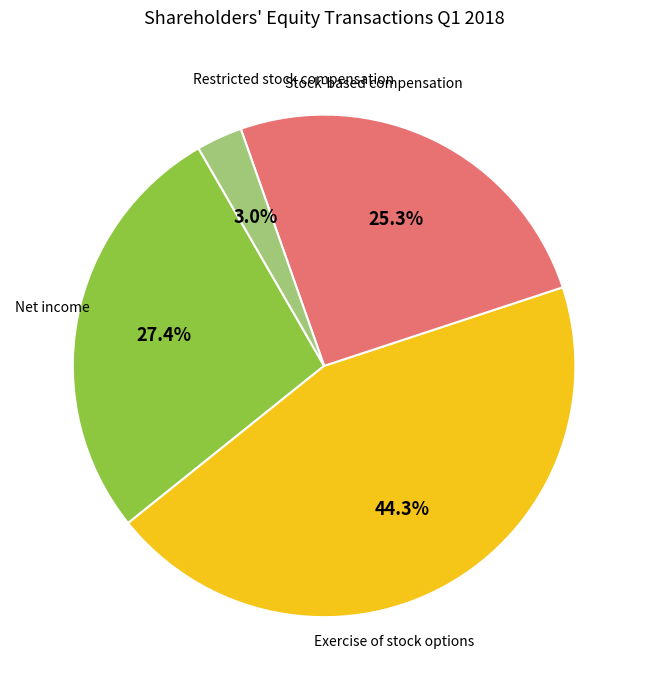

Count the number of slices in the pie.

4